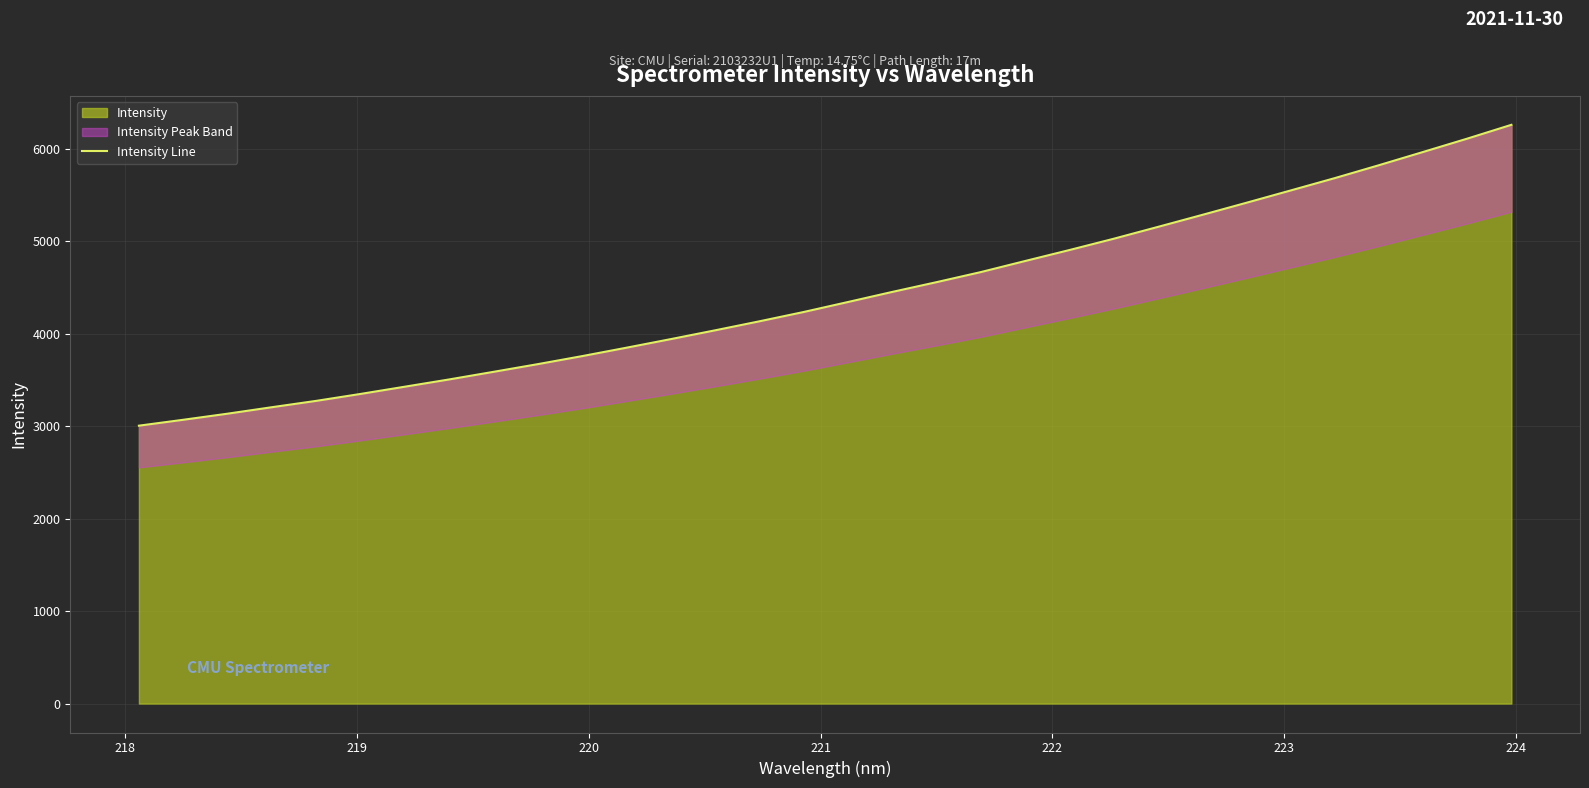

Reading right to left, transcribe all the data shown in this chart.

6257.0	6107.4	5963.0	5819.7	5679.9	5546.2	5413.1	5281.8	5152.3	5024.1	4902.3	4783.7	4664.1	4555.3	4449.7	4340.8	4232.9	4132.2	4034.8	3939.8	3847.0	3756.2	3669.4	3586.3	3504.2	3425.7	3347.4	3272.5	3204.0	3134.0	3068.1	3004.3